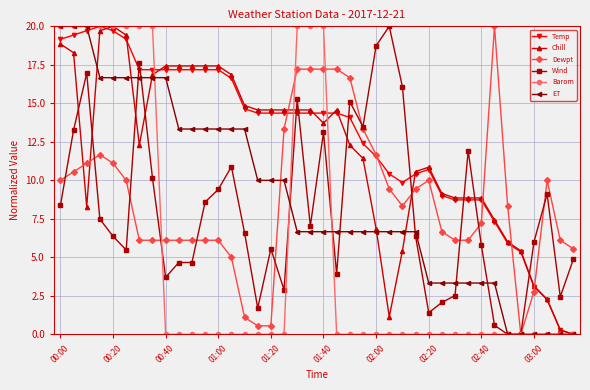

After their last crossing, which series has the higher values: Chill or Dewpt?

Dewpt